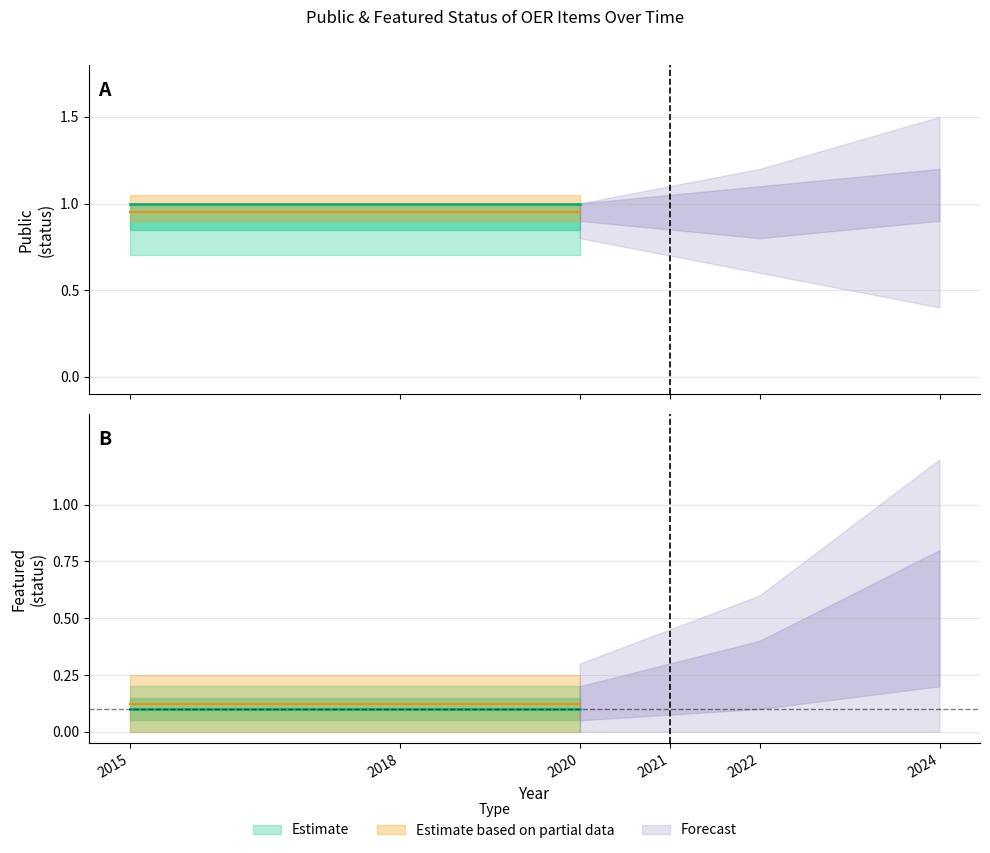

What is the value of the public point at the 3rd from the left?

1